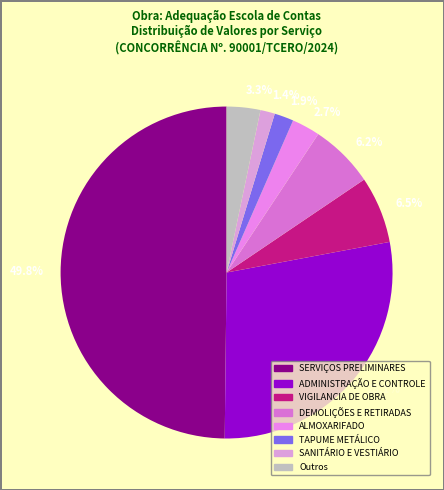

How many segments does this pie chart have?

8